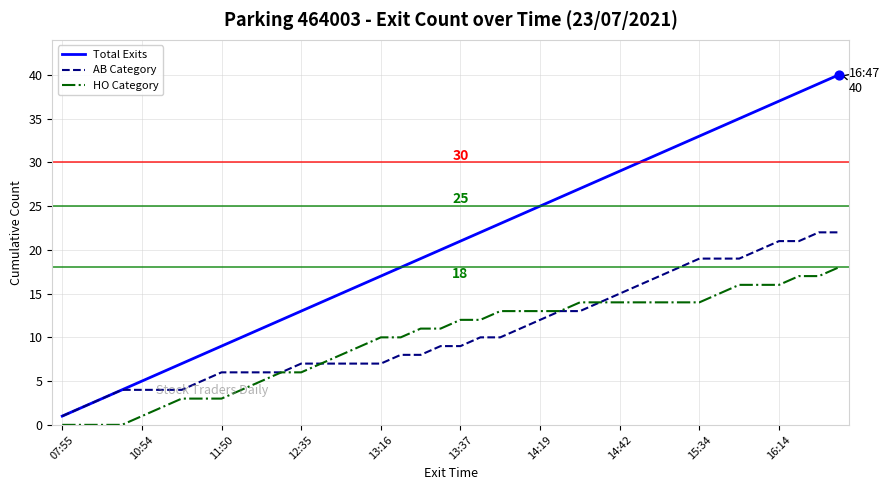

Which series has the largest total across all categories?

Total Exits